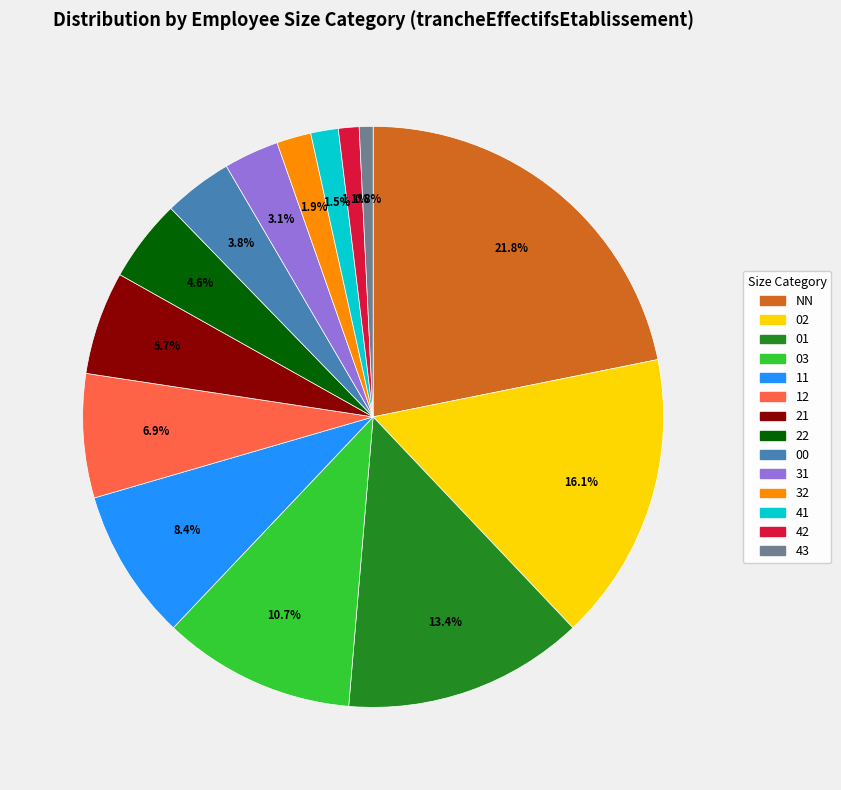

Is there any slice that represents more than half of the pie?

No